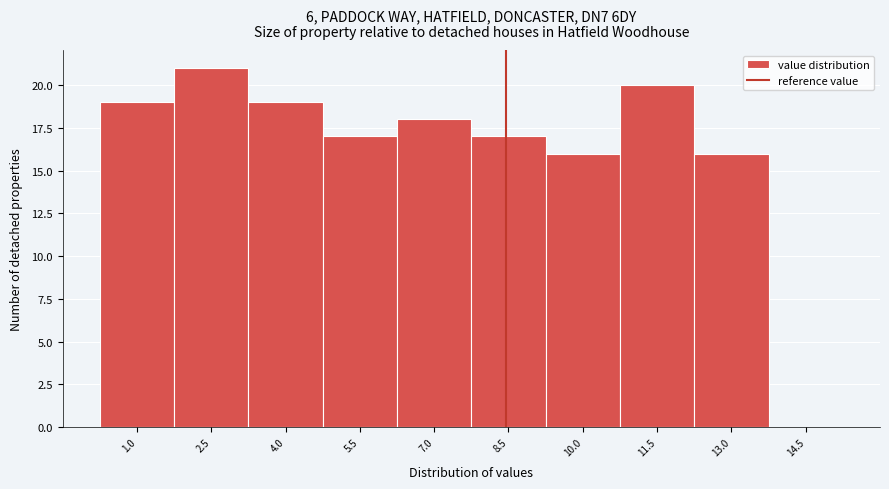

Reading right to left, transcribe all the data shown in this chart.

14.5=0	13.0=16	11.5=20	10.0=16	8.5=17	7.0=18	5.5=17	4.0=19	2.5=21	1.0=19